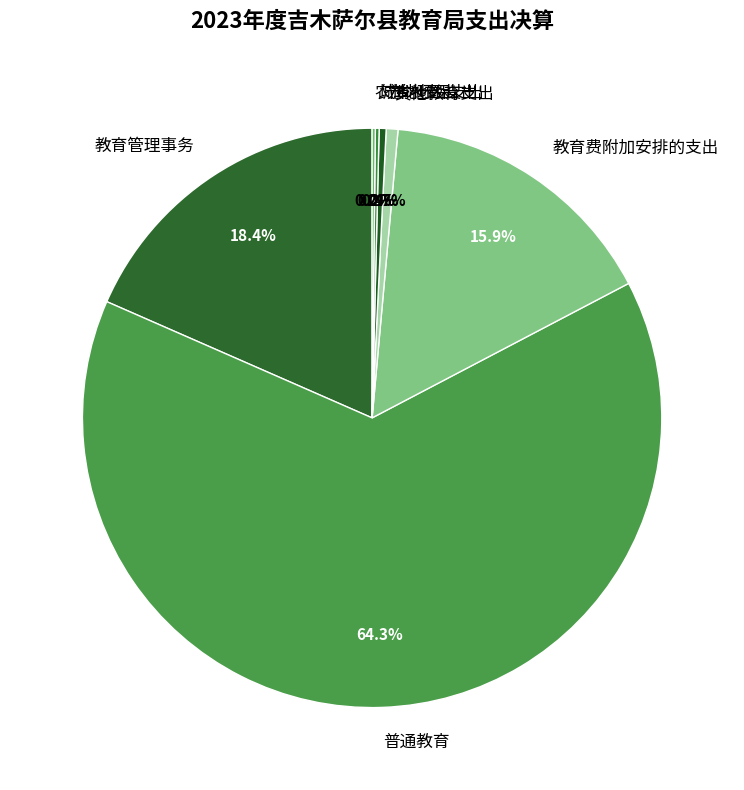

The 教育管理事务 slice represents 18% of the pie. True or false?

True